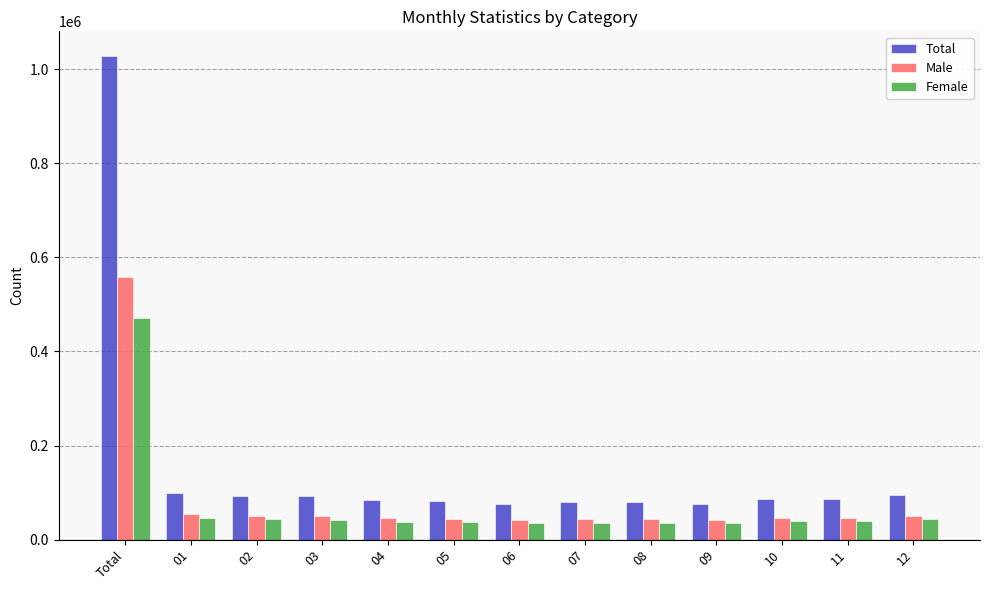

At which category does the chart reach its peak across all series?

Total